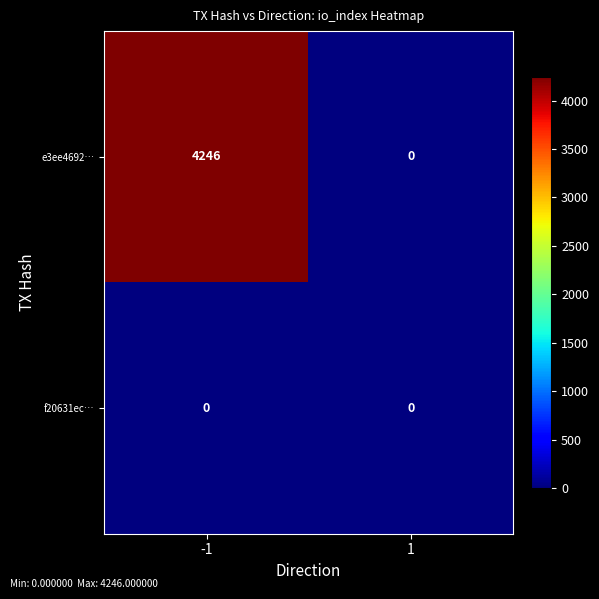

What is the maximum value shown in the chart?

4246